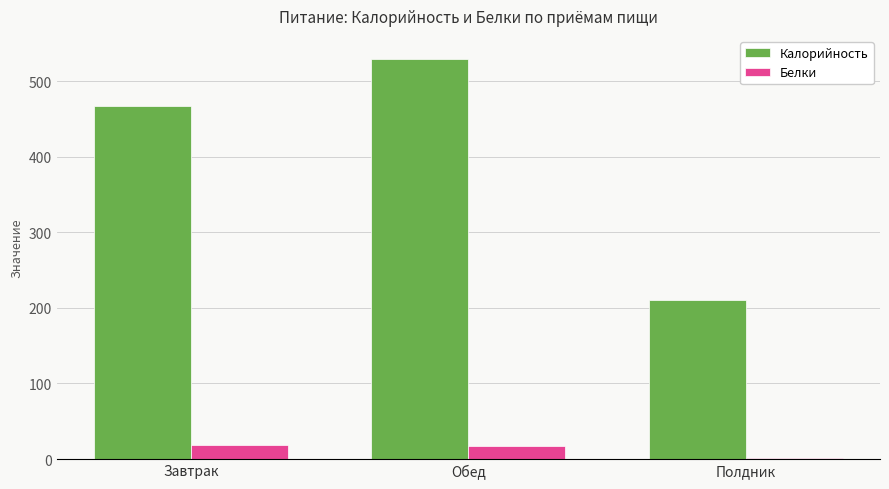

What is the difference between the maximum and minimum values in the Белки series?

17